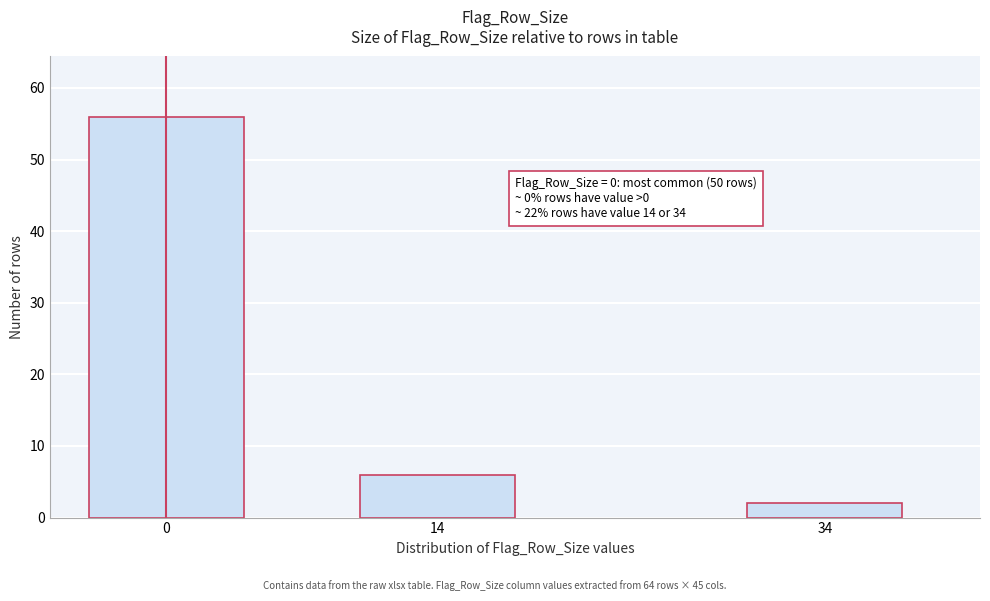

Reading right to left, transcribe all the data shown in this chart.

2	6	56